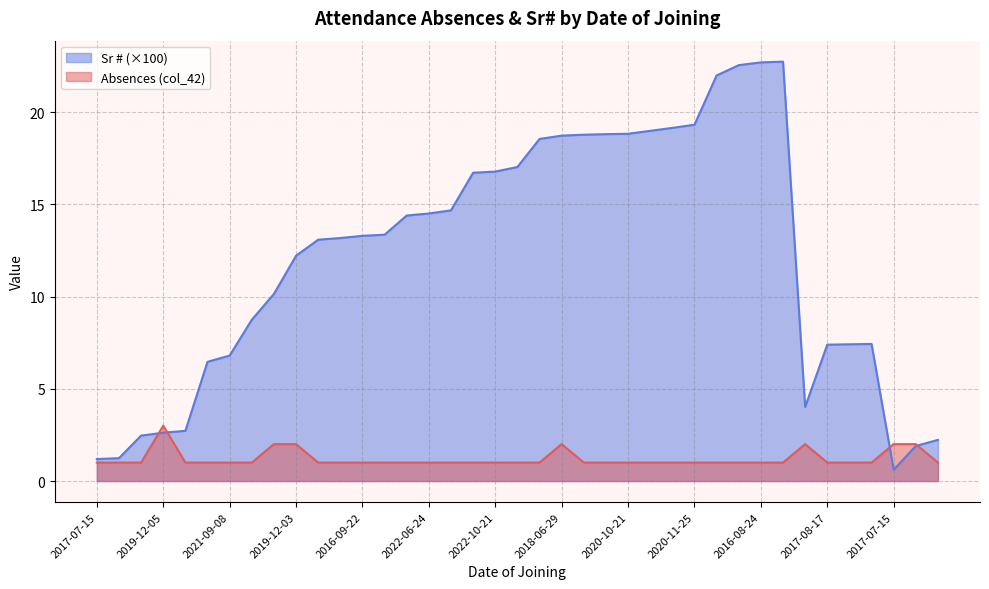

Is the value of Absences (col_42) at 2016-11-16 greater than the value of Sr # (scaled) at 2016-08-22?

No